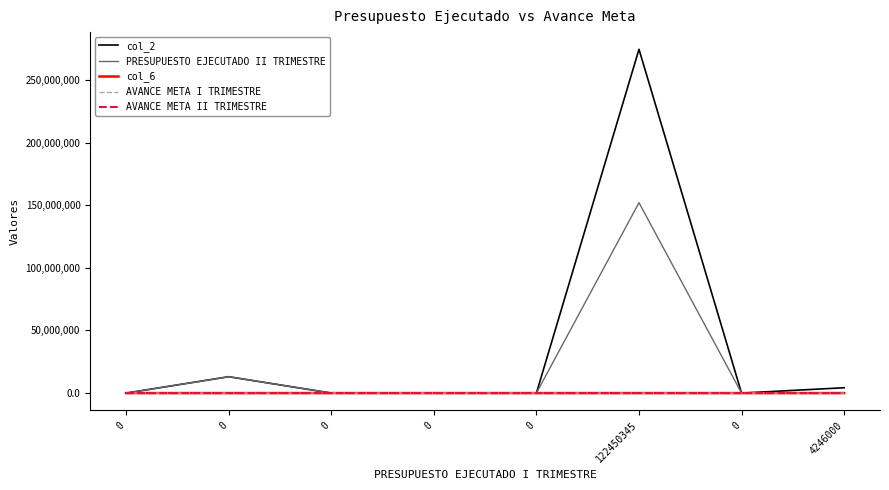

List the series in order of their peak value, lowest first.

AVANCE META I TRIMESTRE, AVANCE META II TRIMESTRE, col_6, PRESUPUESTO EJECUTADO II TRIMESTRE, col_2